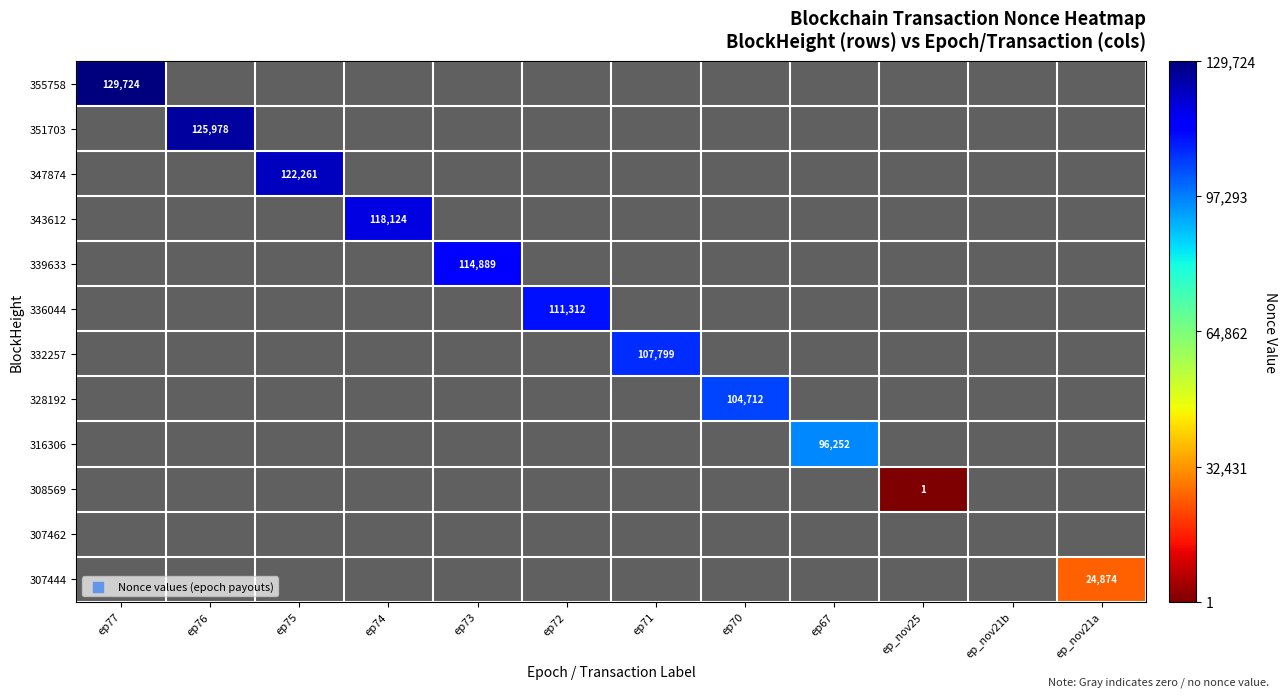

At ep74, list the series in order from smallest to largest.

355758, 351703, 347874, 339633, 336044, 332257, 328192, 316306, 308569, 307462, 307444, 343612